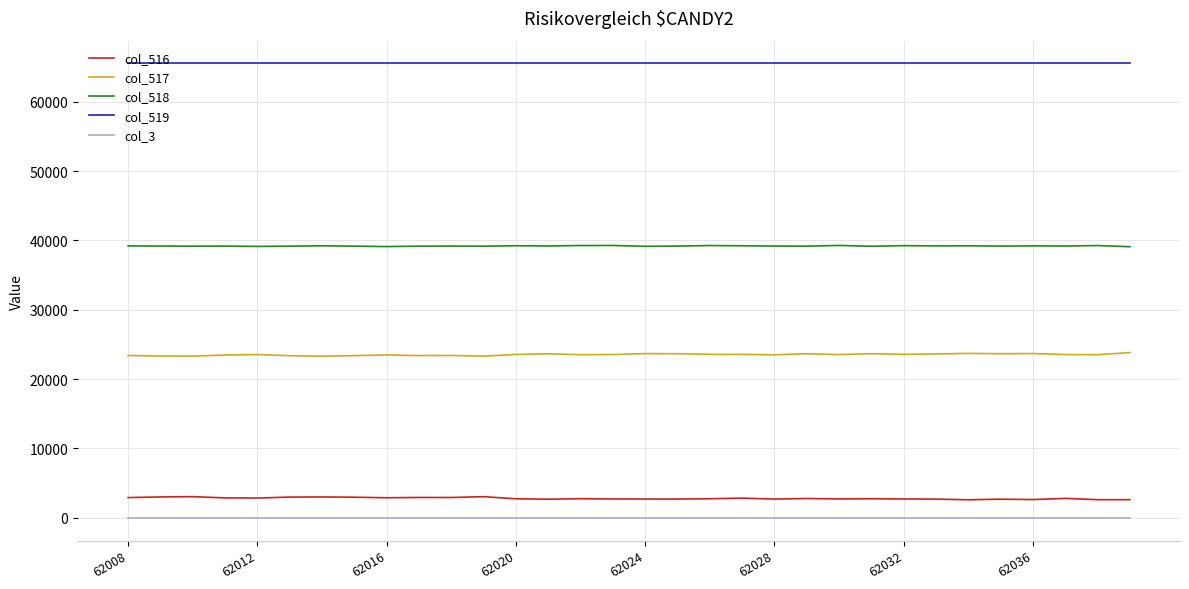

Which series has the largest total across all categories?

col_519